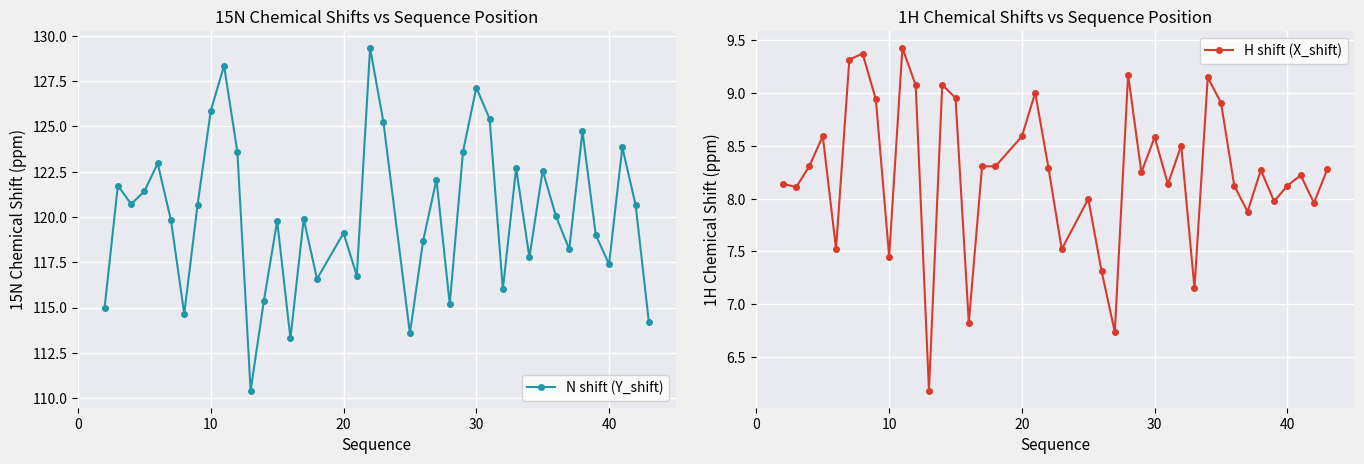

True or false: H shift (X_shift) and N shift (Y_shift) cross at least once.

False